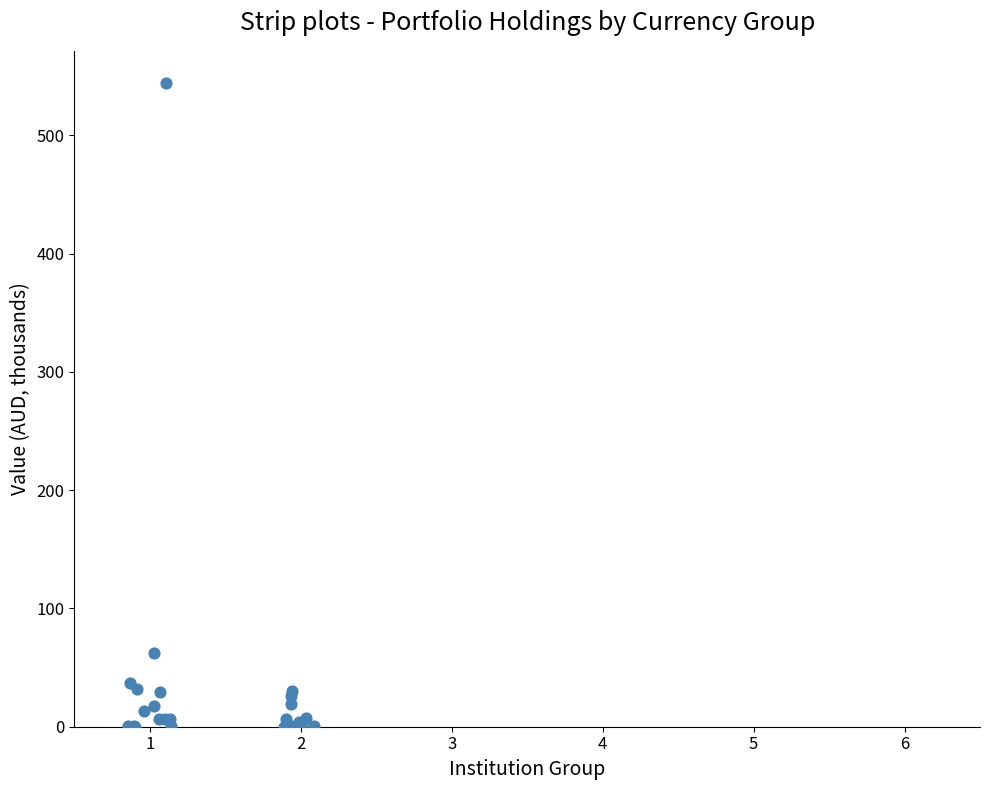

What Y value in the scatter plot is closest to 272?

62.1